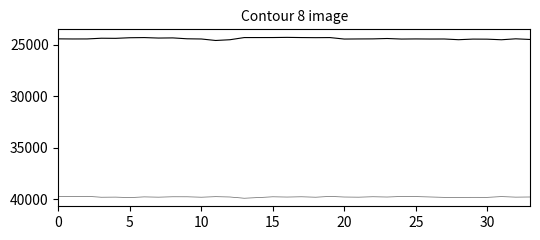

At which category does the chart reach its peak across all series?

13